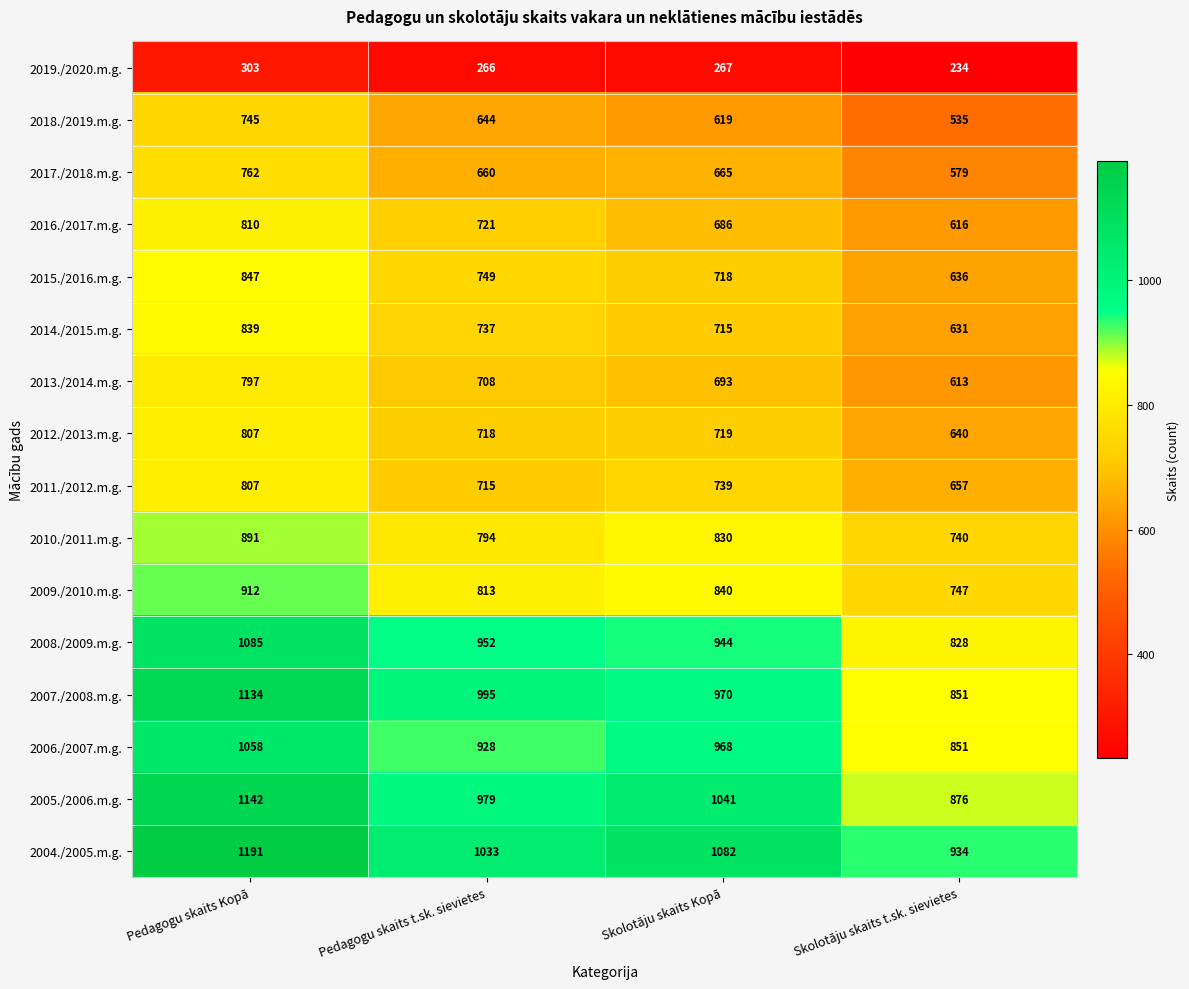

The value of 2008./2009.m.g. at Skolotāju skaits t.sk. sievietes is 217. True or false?

False